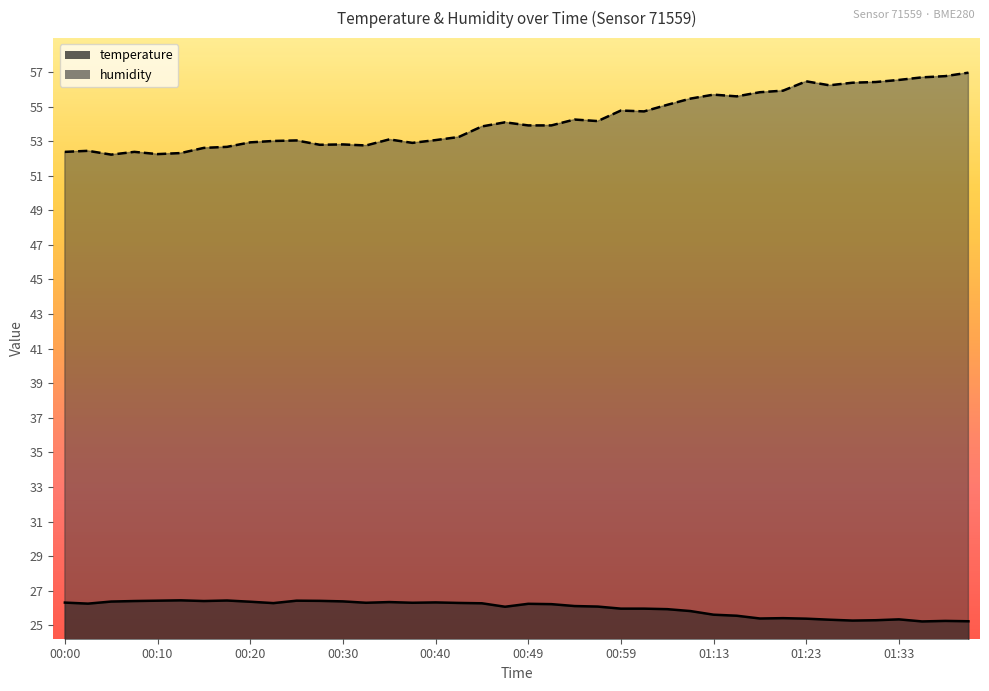

How many data points in humidity are less than 53?

13